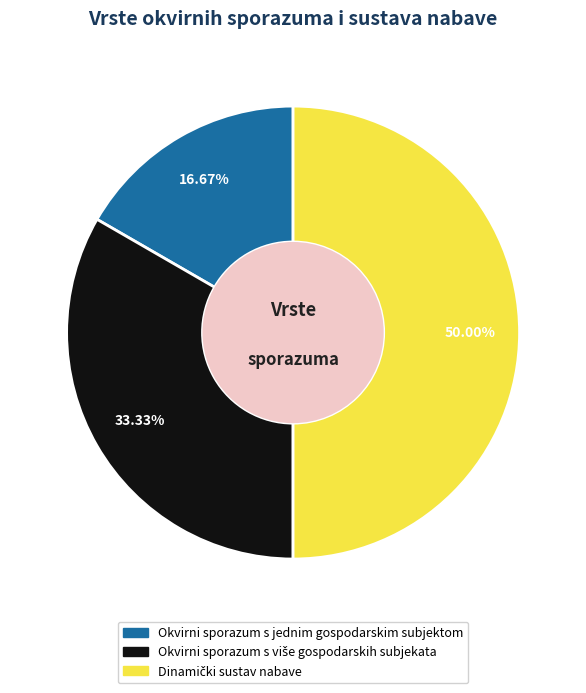

Which slice is the smallest?

Okvirni sporazum s jednim gospodarskim subjektom